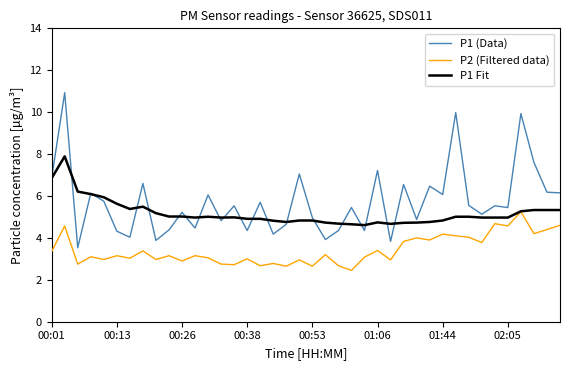

After their last crossing, which series has the higher values: P1 (Data) or P1 Fit?

P1 (Data)